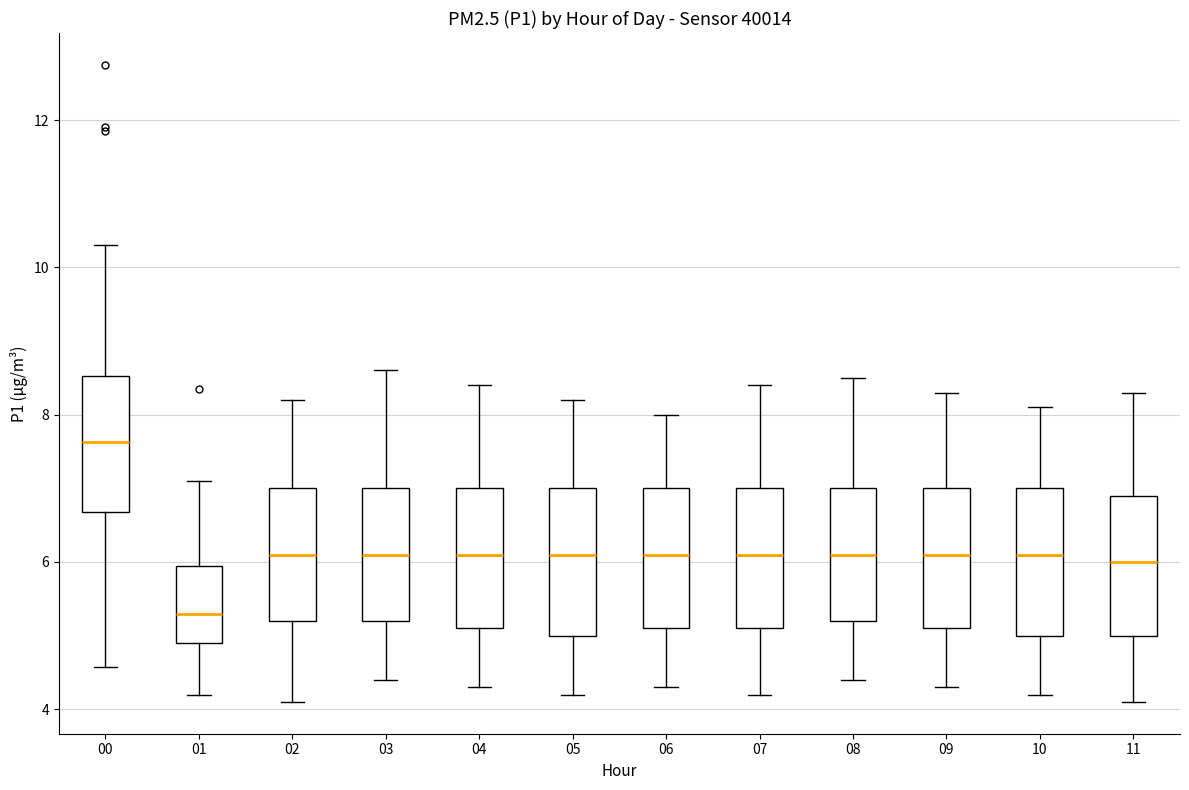

Where does the lower whisker of the box at x = 11 end on the y-axis? The values are not printed on the chart, so give them approximately, as read against the axis.

4.2